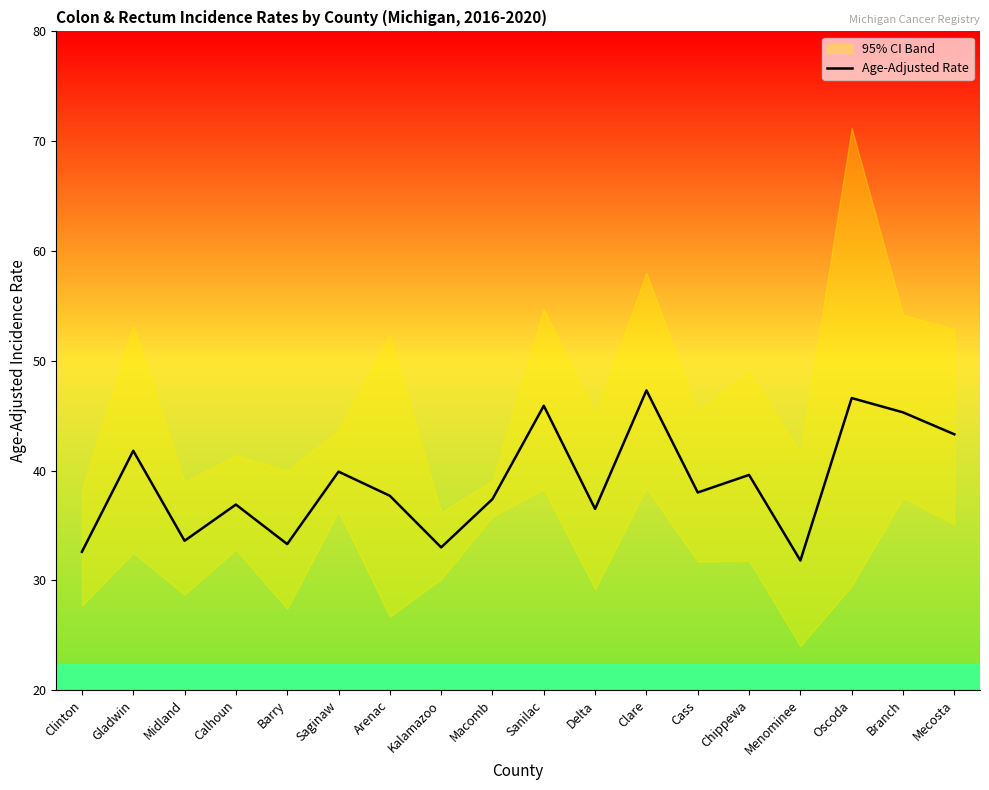

Which category has the lowest value across all series?

Menominee